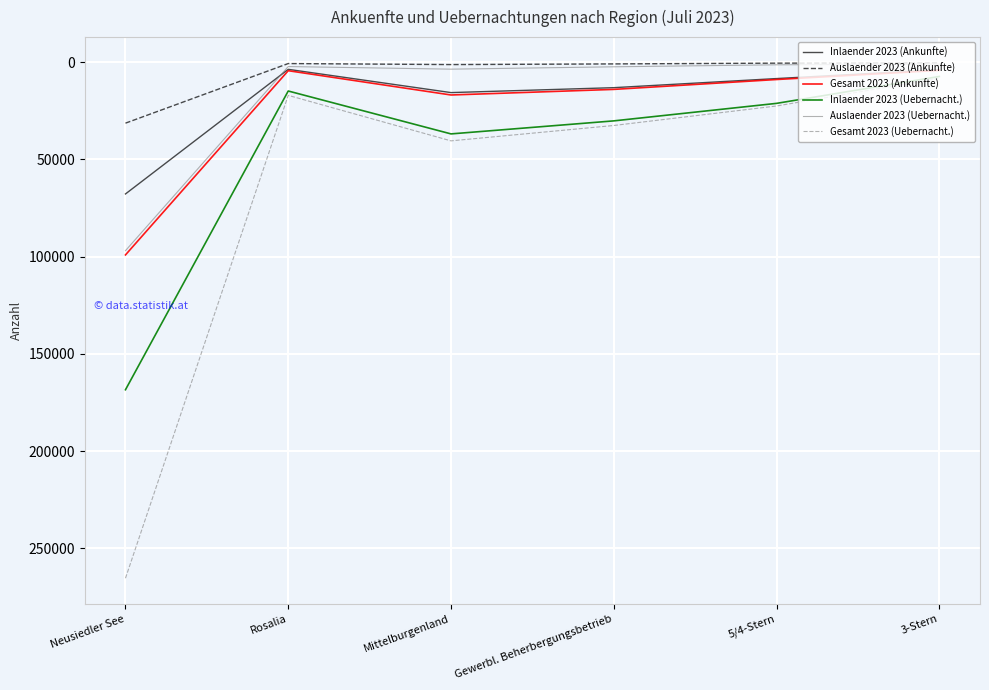

True or false: Inlaender 2023 (Uebernacht.) and Auslaender 2023 (Ankunfte) intersect in this chart.

False